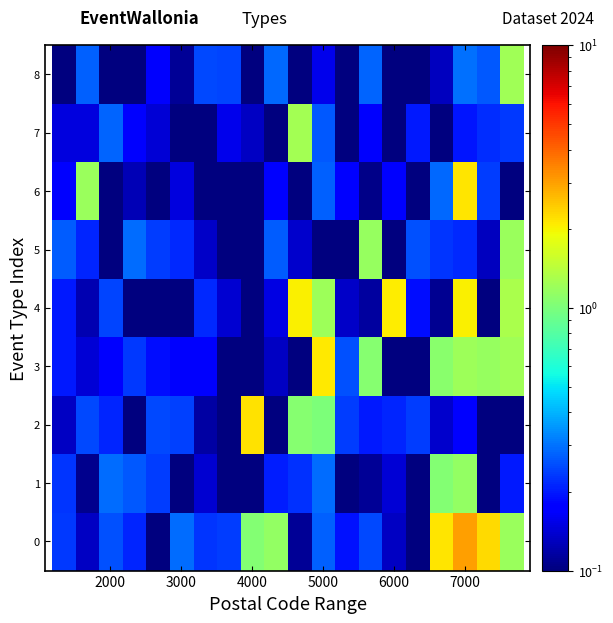

List the series in order of their peak value, lowest first.

1, 5, 8, 7, 4, 3, 6, 2, 0